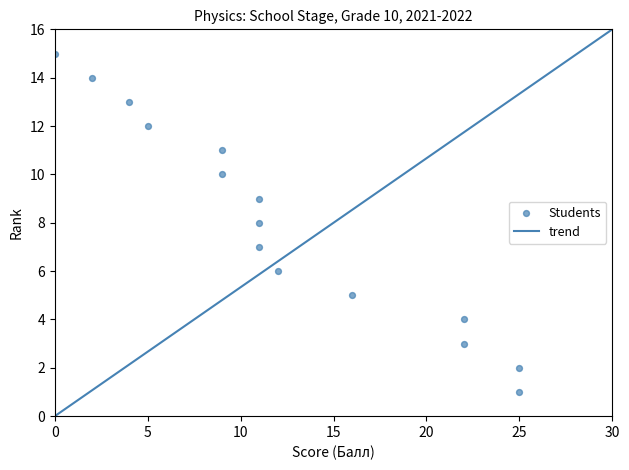

What is the range of X values (max minus min)?

25